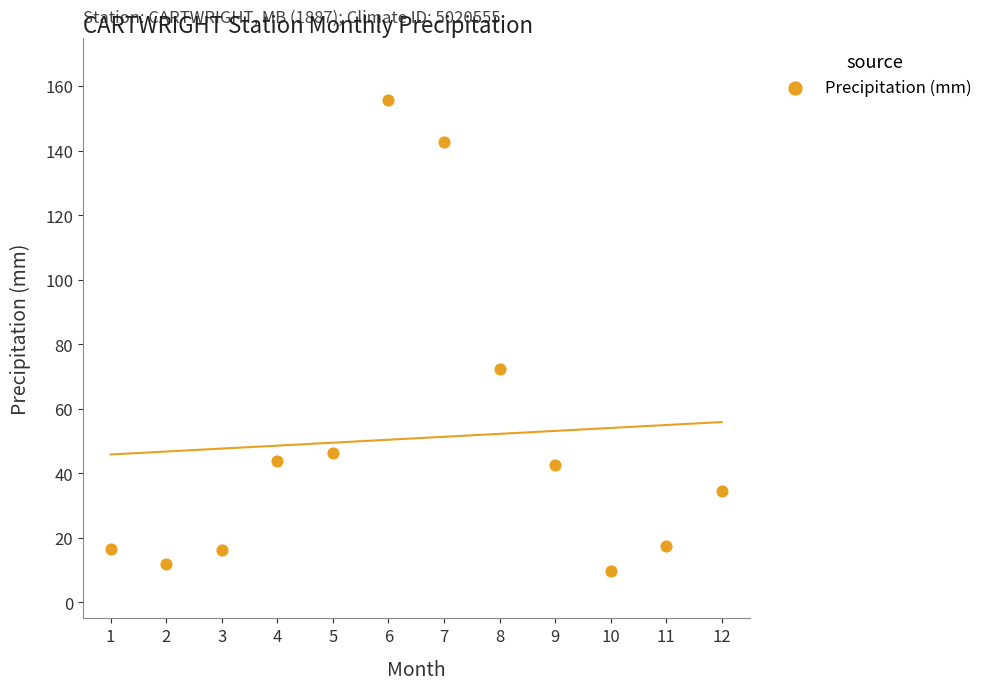

What Y value in the scatter plot is closest to 82?

72.2